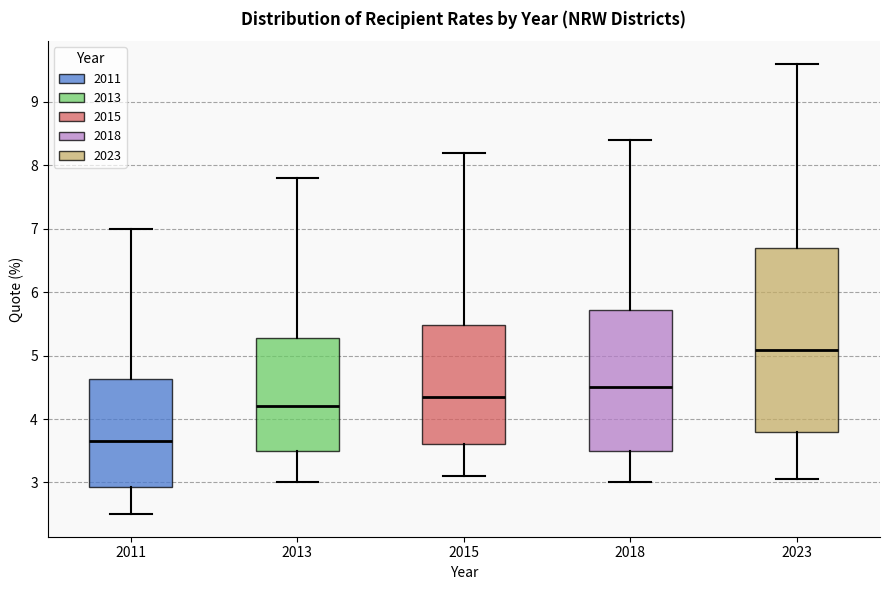

Reading left to right, transcribe this box plot: for each box, give where its median line is, the range the box spans, and where its two whiskers end, as read against the y-axis. The values are not printed on the chart, so give them approximately, as read against the axis.

2011: median 3.7, box 2.9 to 4.6, whiskers 2.5 to 7.0
2013: median 4.2, box 3.5 to 5.3, whiskers 3.0 to 7.8
2015: median 4.4, box 3.6 to 5.5, whiskers 3.1 to 8.2
2018: median 4.5, box 3.5 to 5.7, whiskers 3.0 to 8.4
2023: median 5.1, box 3.8 to 6.7, whiskers 3.1 to 9.6